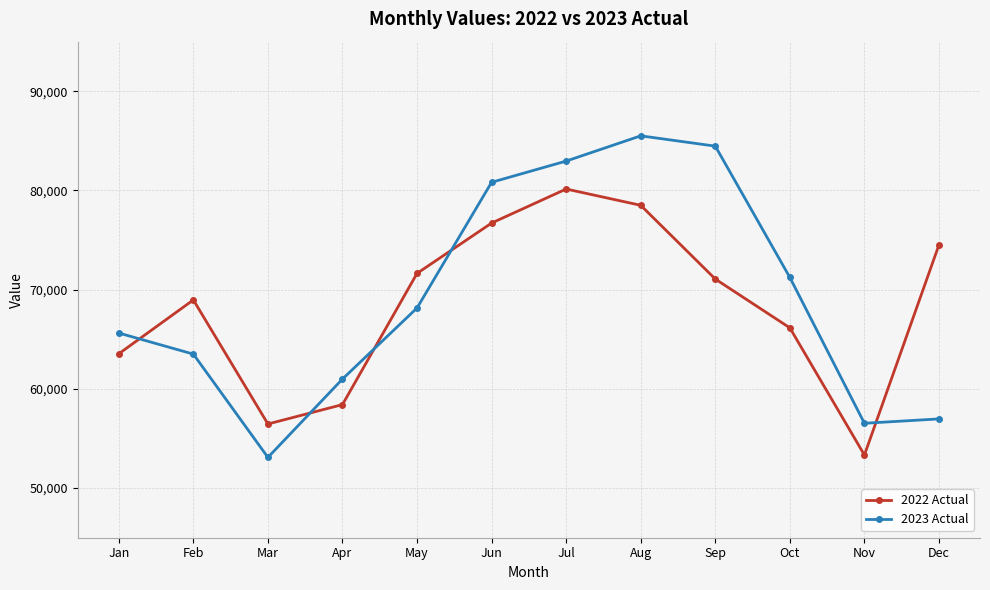

At which category does 2022 Actual reach its first local valley?

Mar